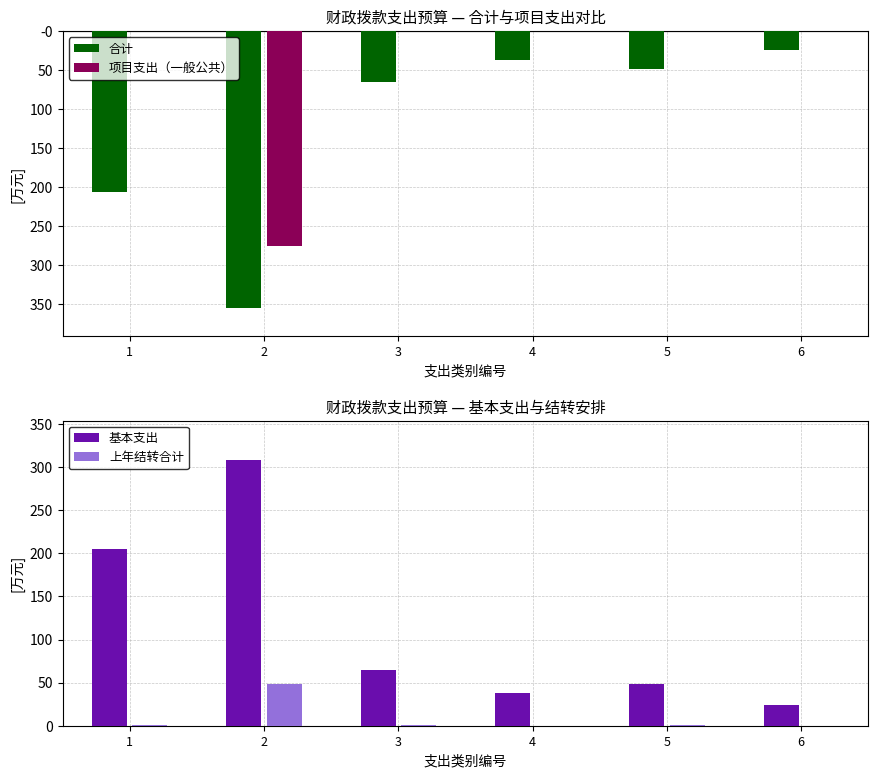

What is the average value of the 上年结转合计 series?

8.4